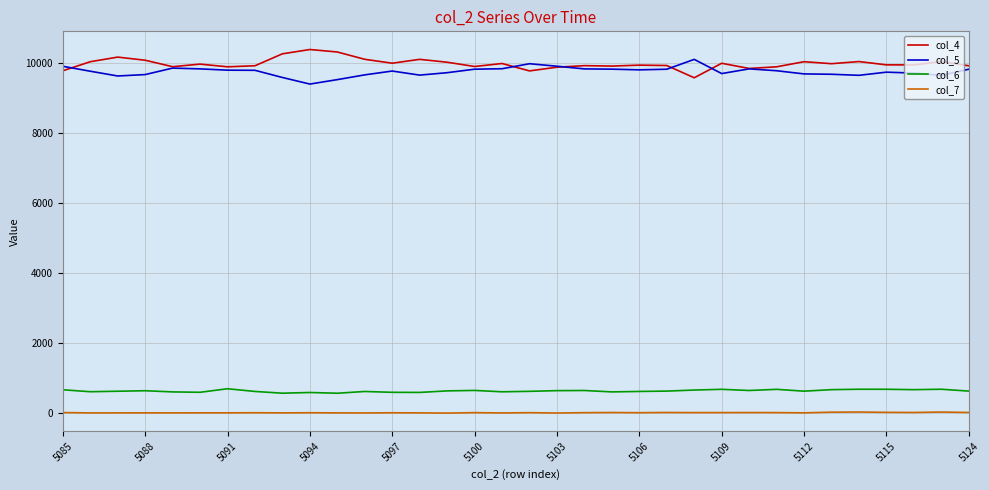

True or false: col_6 has more than 0 points higher than both neighbors.

True